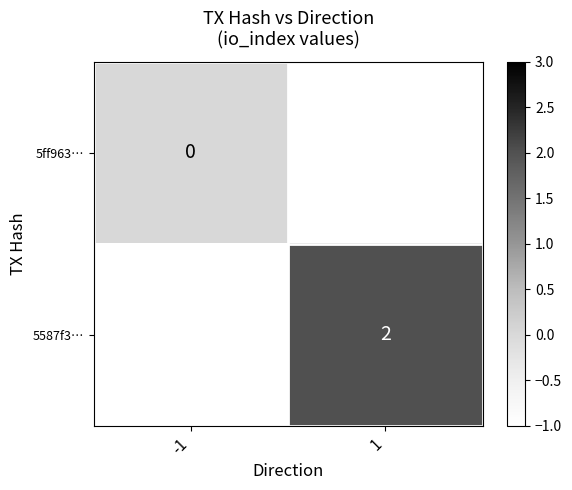

Rank the series by their maximum value, from lowest to highest.

5ff963…, 5587f3…